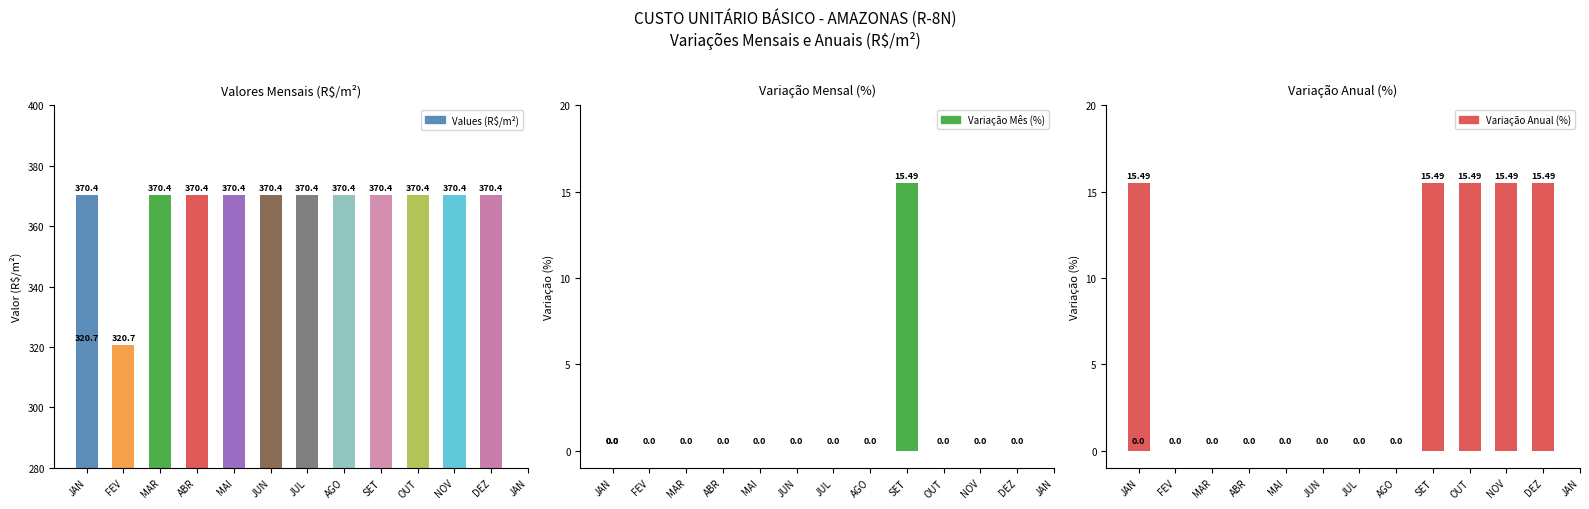

Reading right to left, what are all the values shown in this chart?

Values (R$/m²): JAN=370.4	DEZ=370.4	NOV=370.4	OUT=370.4	SET=370.4	AGO=370.4	JUL=370.4	JUN=370.4	MAI=370.4	ABR=370.4	MAR=370.4	FEV=320.7	JAN=320.7
Variação Mês (%): JAN=0.0	DEZ=0.0	NOV=0.0	OUT=0.0	SET=15.5	AGO=0.0	JUL=0.0	JUN=0.0	MAI=0.0	ABR=0.0	MAR=0.0	FEV=0.0	JAN=0.0
Variação Anual (%): JAN=15.5	DEZ=15.5	NOV=15.5	OUT=15.5	SET=15.5	AGO=0.0	JUL=0.0	JUN=0.0	MAI=0.0	ABR=0.0	MAR=0.0	FEV=0.0	JAN=0.0